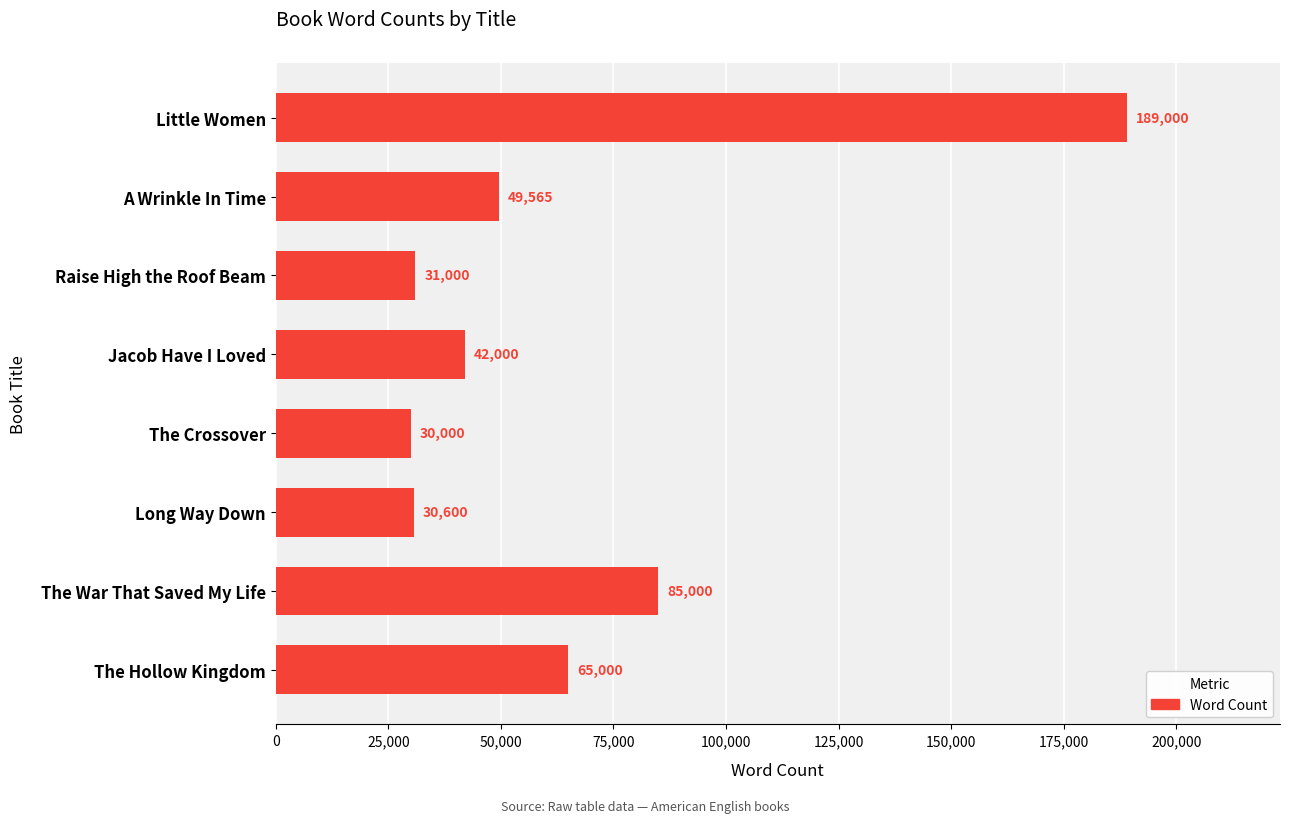

The chart shows a value of 31000 at Raise High the Roof Beam. True or false?

True